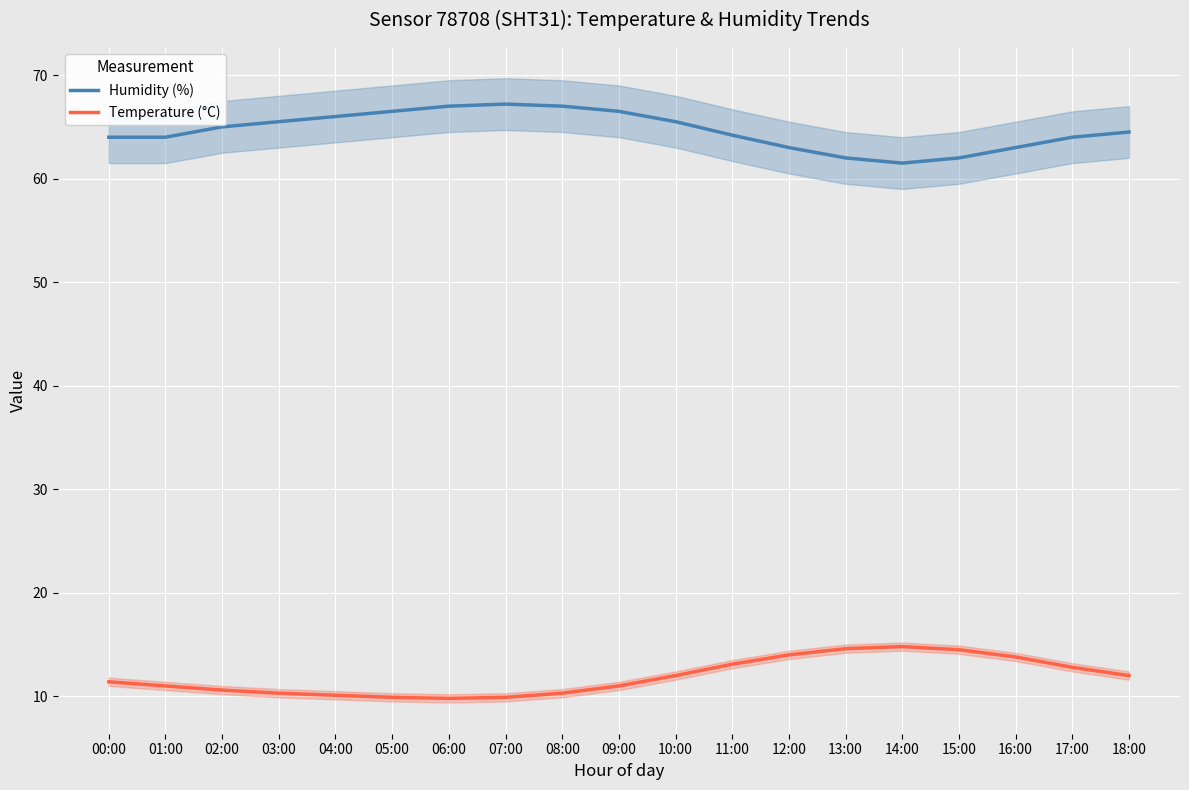

Reading left to right, what are all the values shown in this chart?

Humidity (%): 00:00=64.0	01:00=64.0	02:00=65.0	03:00=65.5	04:00=66.0	05:00=66.5	06:00=67.0	07:00=67.2	08:00=67.0	09:00=66.5	10:00=65.5	11:00=64.2	12:00=63.0	13:00=62.0	14:00=61.5	15:00=62.0	16:00=63.0	17:00=64.0	18:00=64.5
Temperature (°C): 00:00=11.4	01:00=11.0	02:00=10.6	03:00=10.3	04:00=10.1	05:00=9.9	06:00=9.8	07:00=9.9	08:00=10.3	09:00=11.0	10:00=12.0	11:00=13.1	12:00=14.0	13:00=14.6	14:00=14.8	15:00=14.5	16:00=13.8	17:00=12.8	18:00=12.0